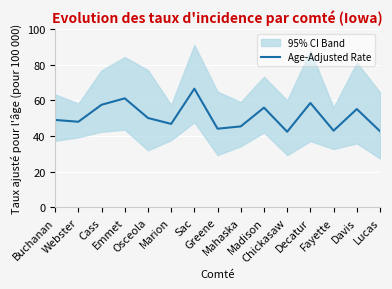

Rank the categories by value from highest to lowest.

Sac, Emmet, Decatur, Cass, Madison, Davis, Osceola, Buchanan, Webster, Marion, Mahaska, Greene, Fayette, Lucas, Chickasaw